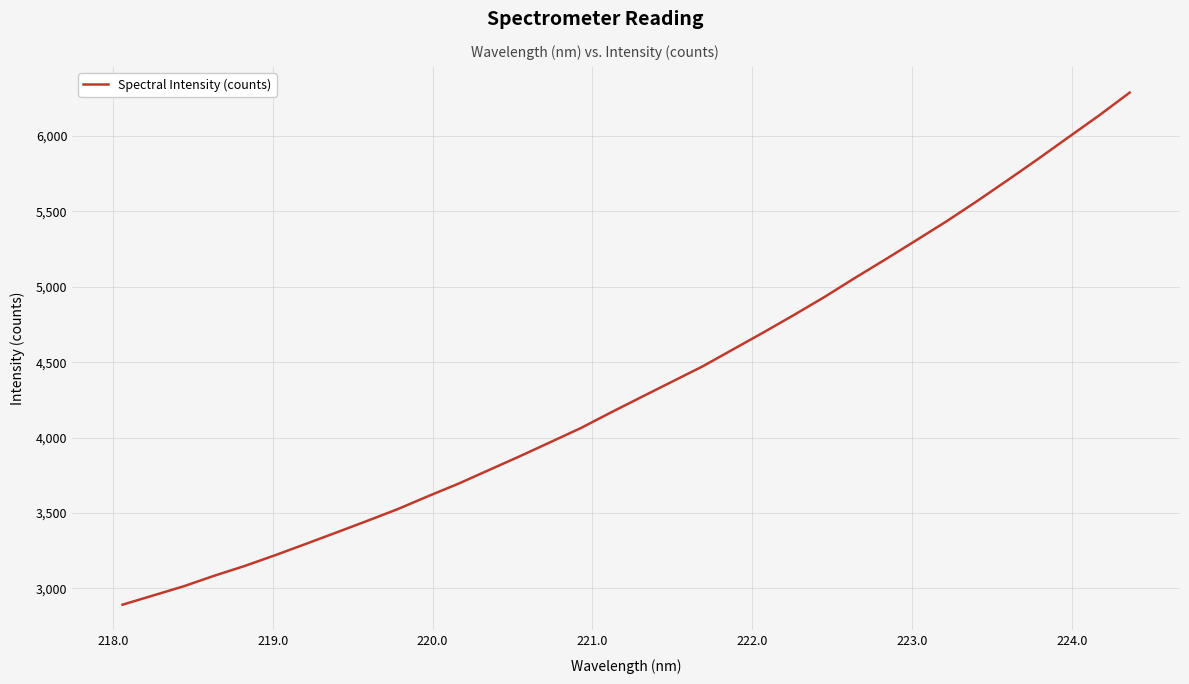

What is the smallest value displayed?

2890.7